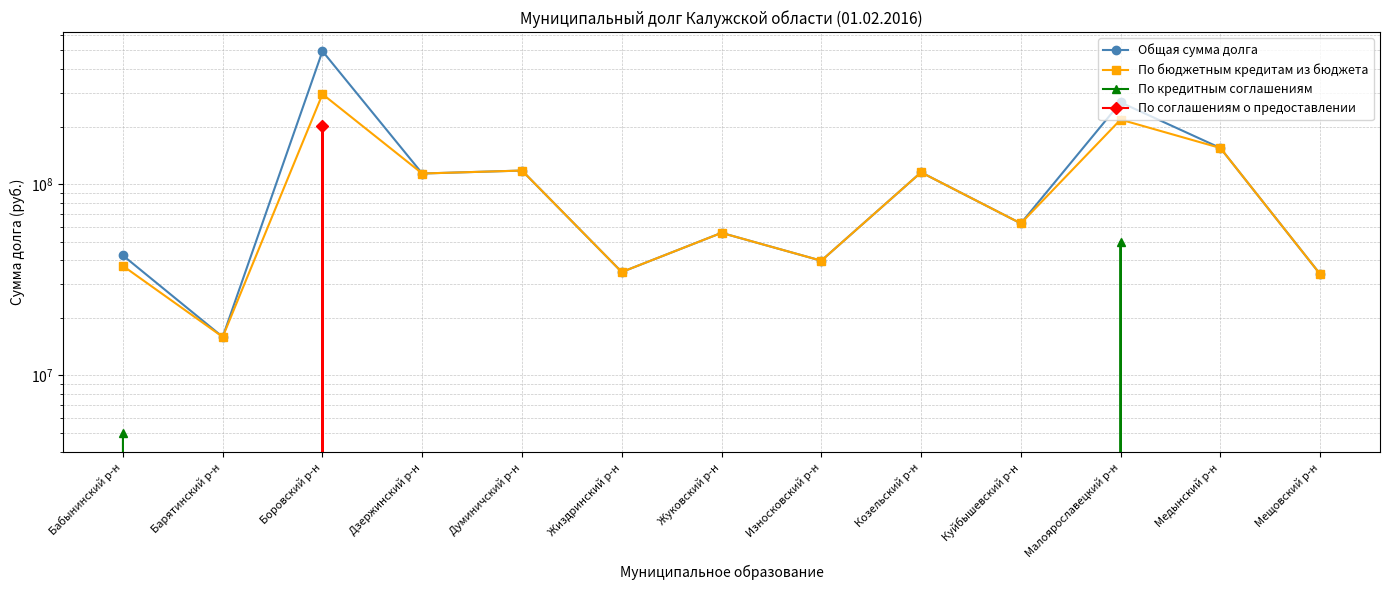

At Бабынинский р-н, list the series in order from smallest to largest.

По соглашениям о предоставлении, По кредитным соглашениям, По бюджетным кредитам из бюджета, Общая сумма долга